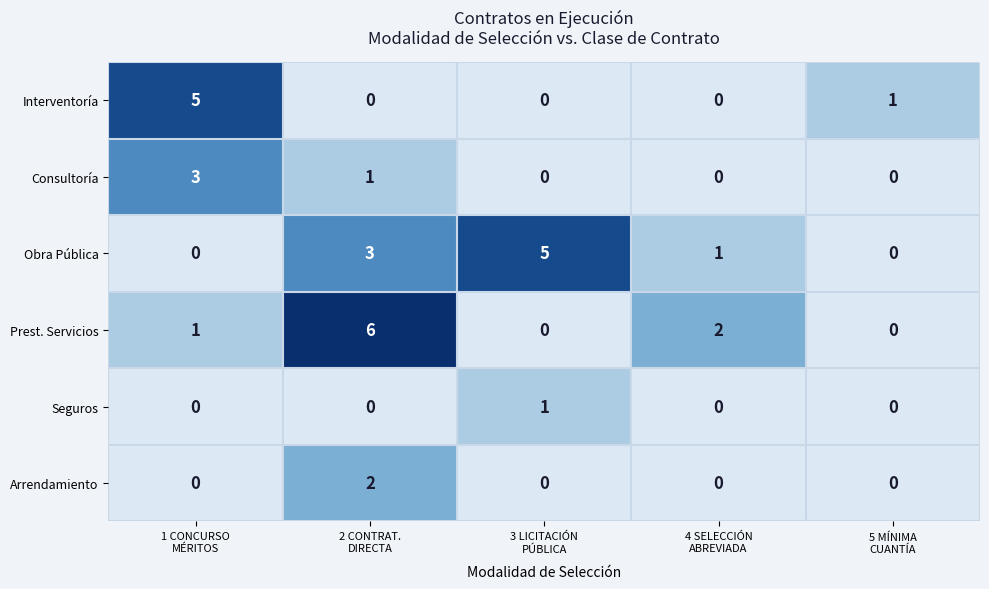

What is the highest value of the Interventoría series?

5